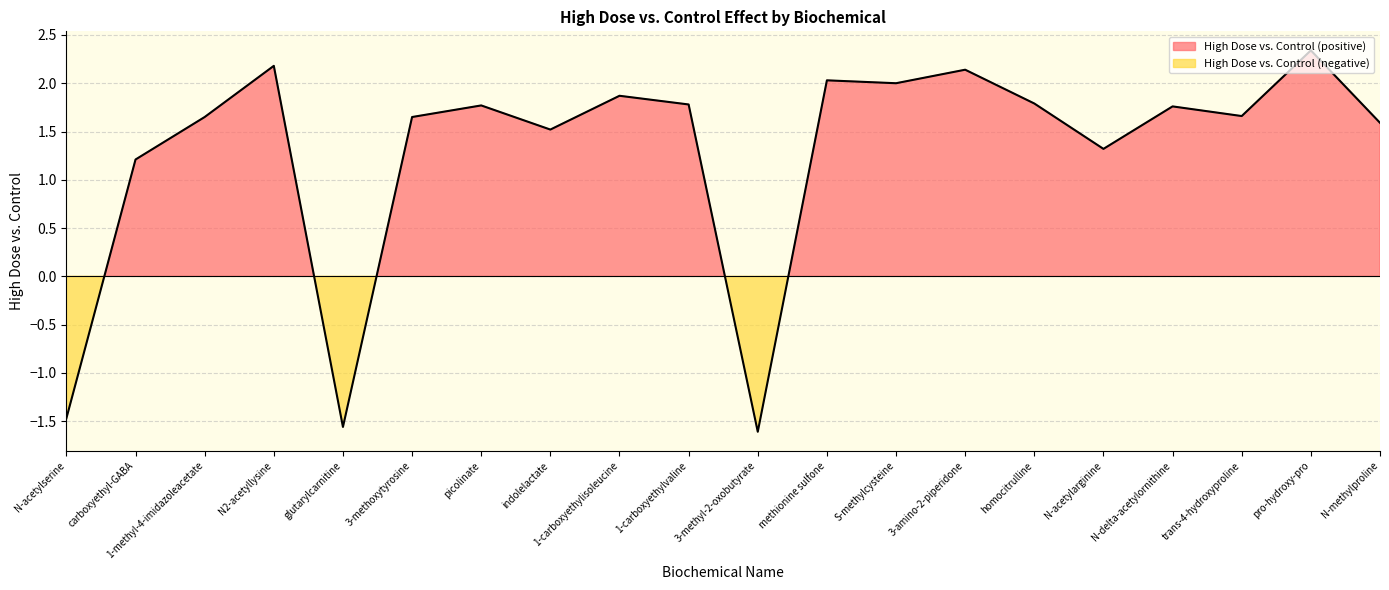

The chart shows a value of -1.6 at 3-methyl-2-oxobutyrate. True or false?

True